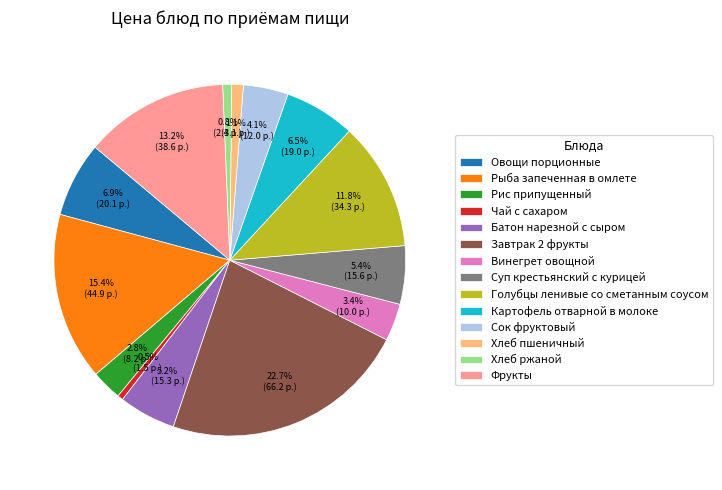

What percentage is the Голубцы ленивые со сметанным соусом slice, to the nearest percent?

12%